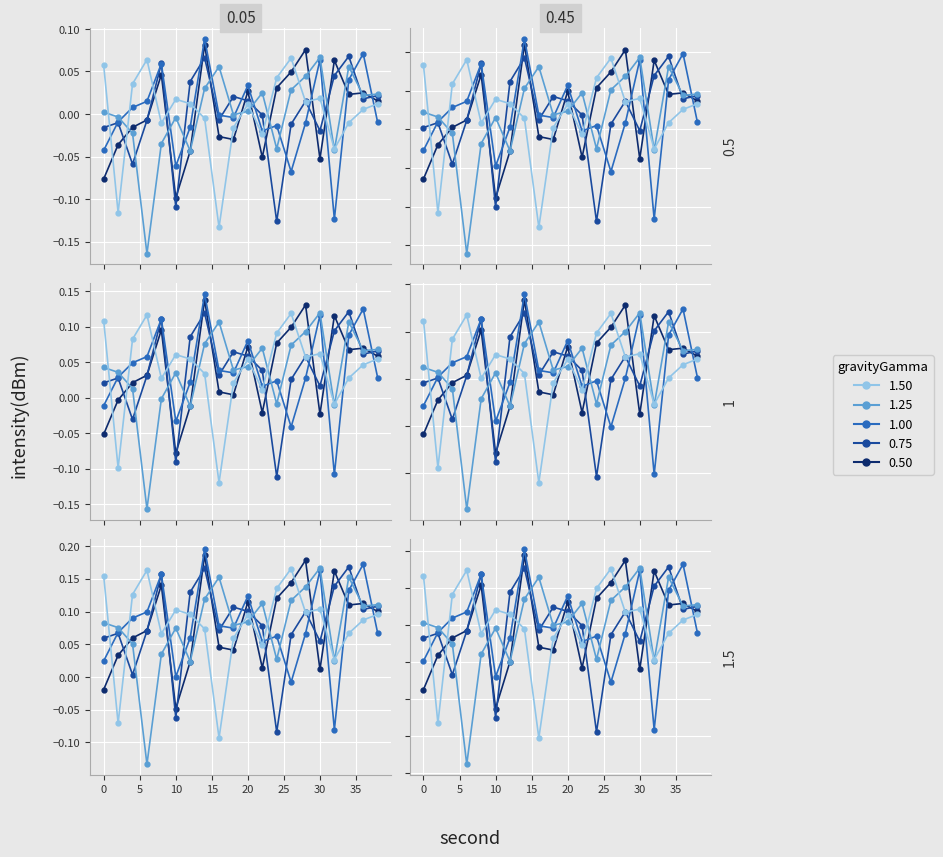

The value of 1.00 at 4 is 0.0. True or false?

False